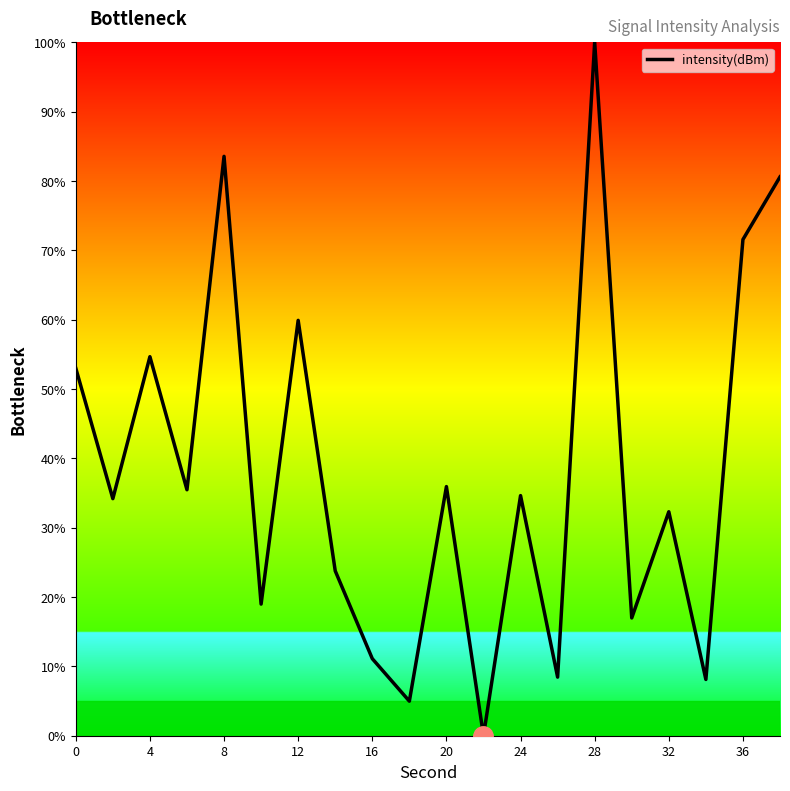

What is the greatest value displayed?

100.0